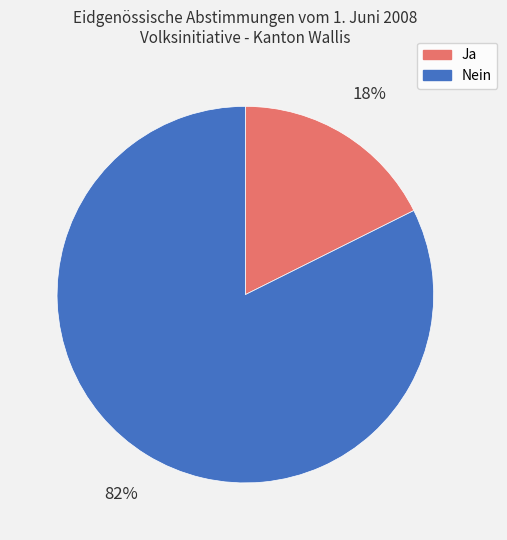

To the nearest percent, what is the average slice percentage?

50%